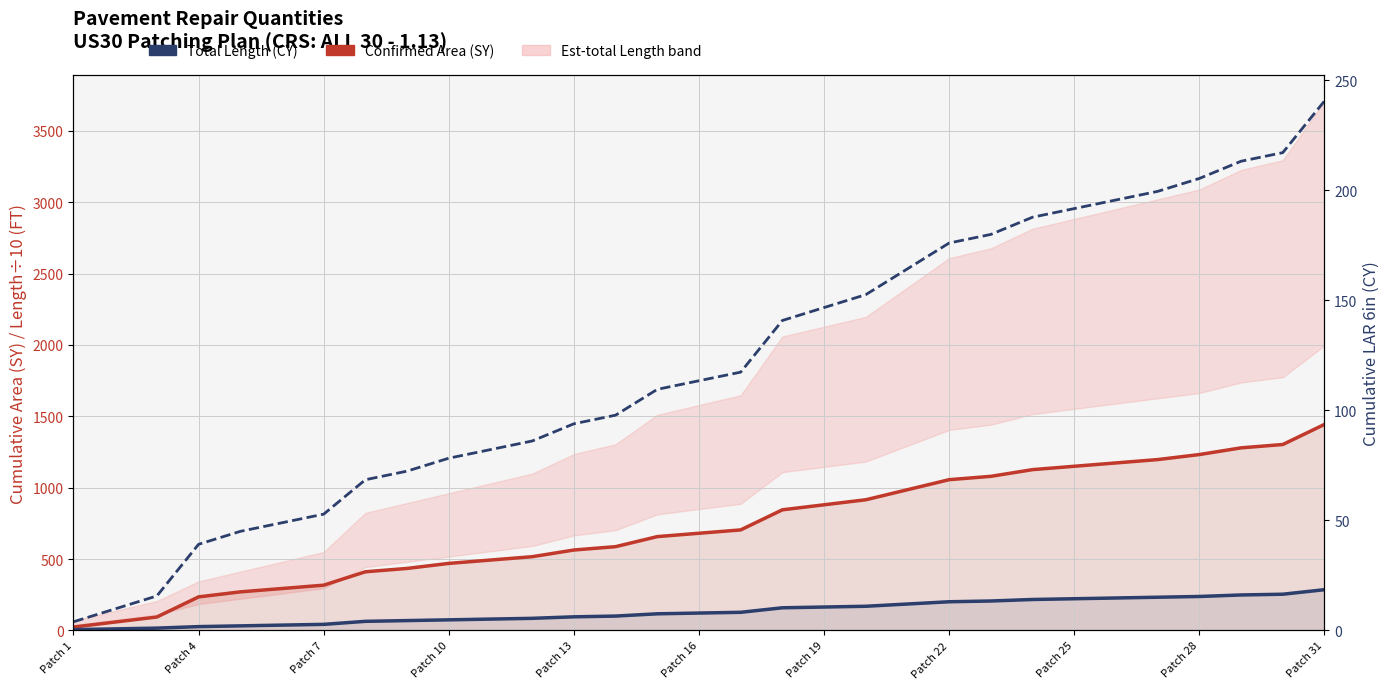

Is it true that LAR 6in (CY) equals 106.7 at Patch 25?

False